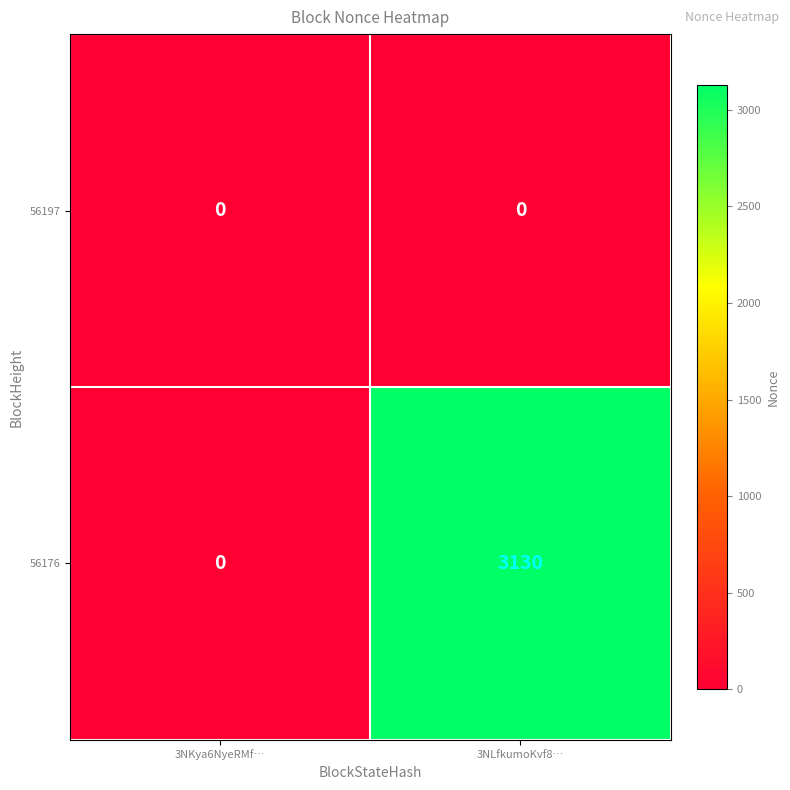

Count the number of categories in the chart.

2